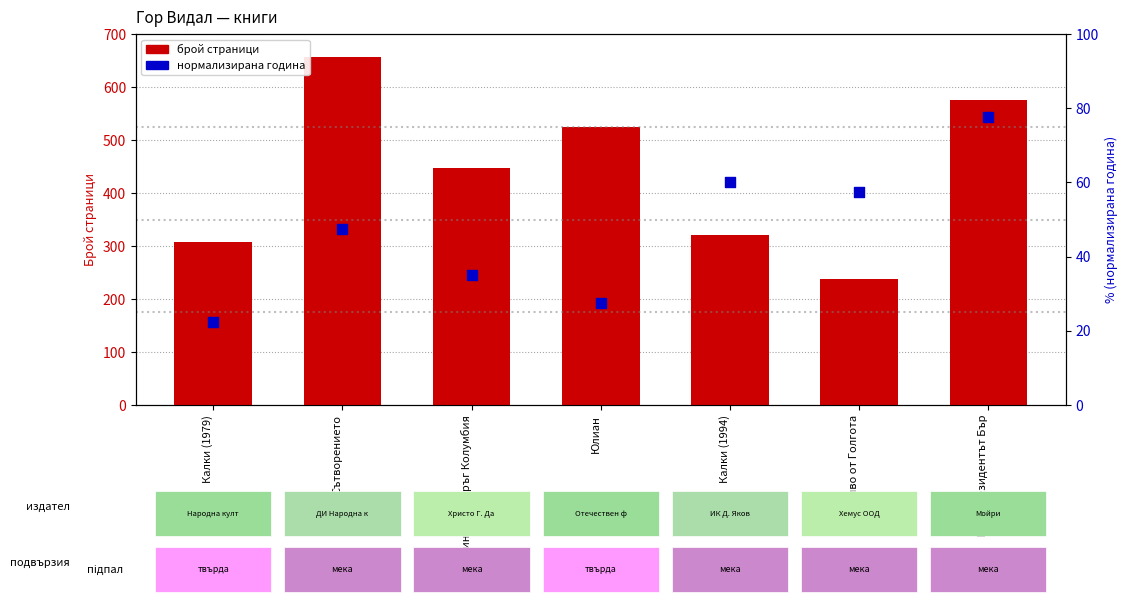

Is the value of брой страници at Вашингтон, окръг Колумбия greater than the value of нормализирана година at Вашингтон, окръг Колумбия?

Yes